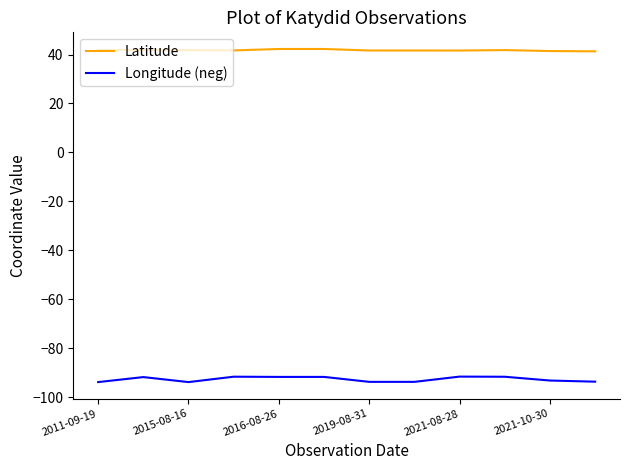

Count the Latitude values in the range 41 to 42.

10